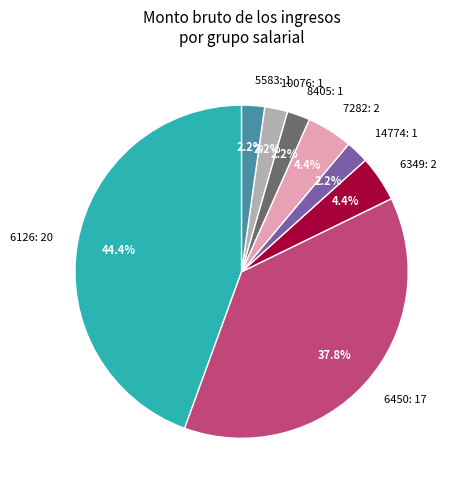

Does any single category account for the majority?

No